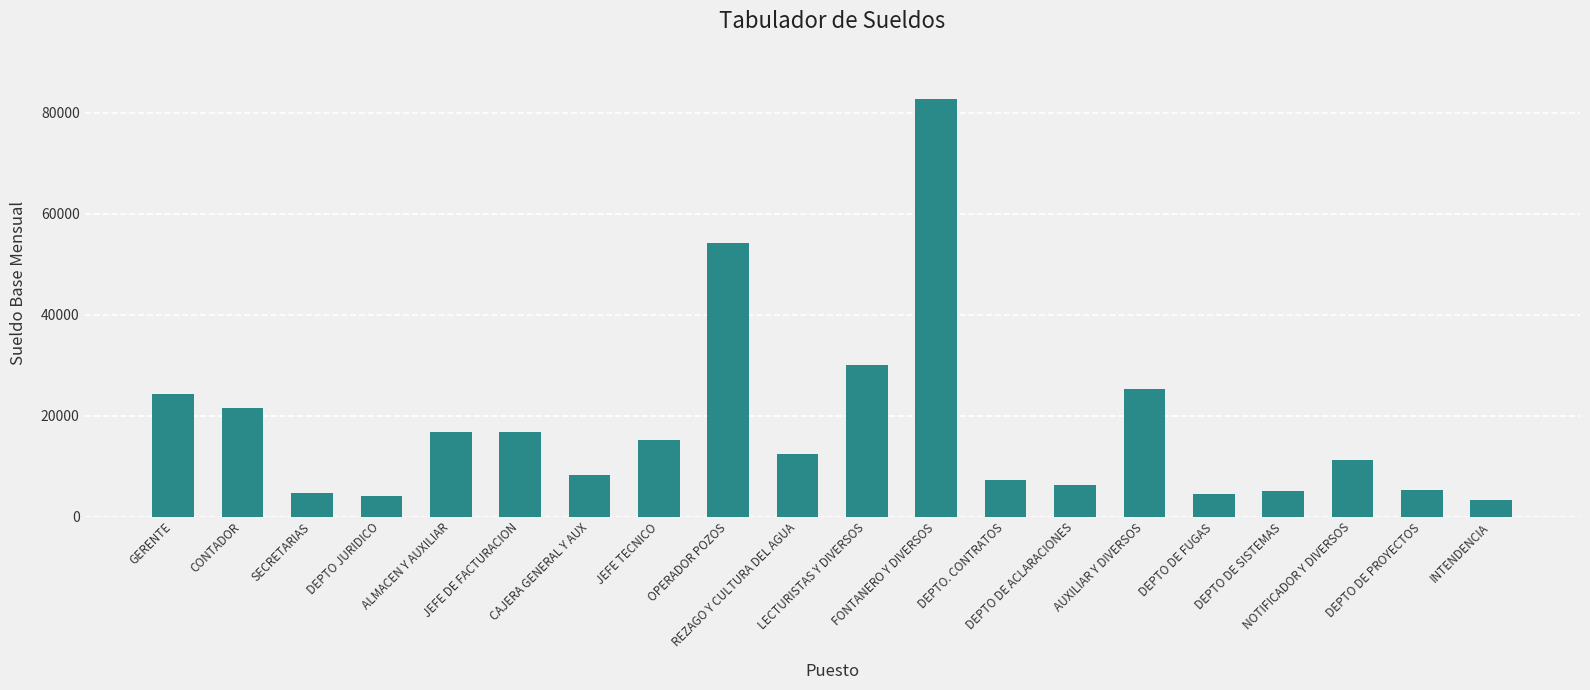

Which label corresponds to the largest value in the chart?

FONTANERO Y DIVERSOS